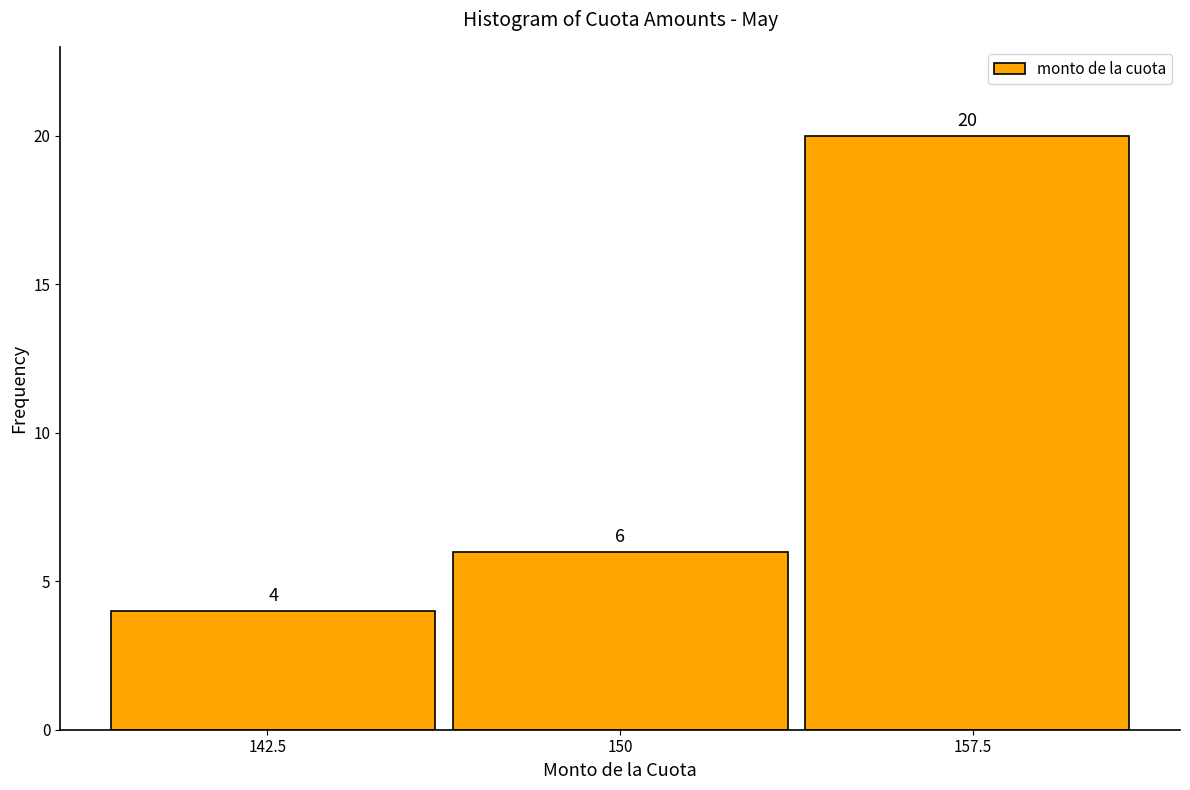

Which range on the x-axis has the tallest bar?

154 to 161